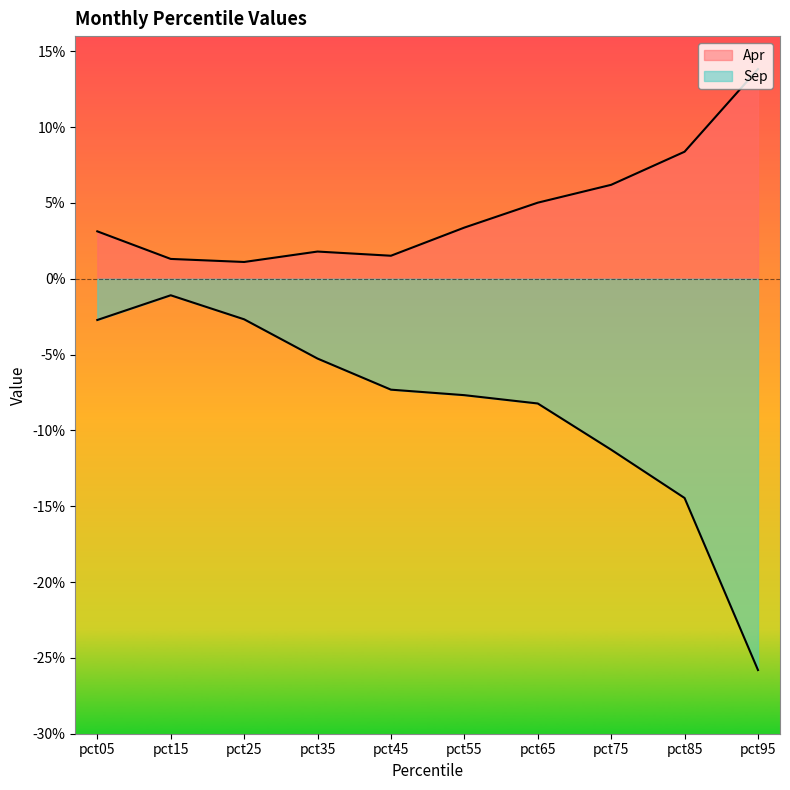

What are all the series names shown in the legend?

Apr, Sep